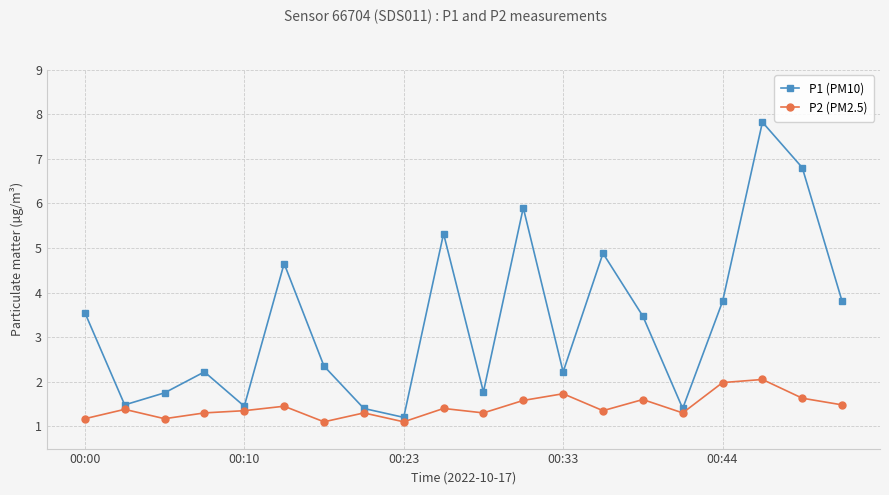

True or false: P2 (PM2.5) and P1 (PM10) intersect in this chart.

False